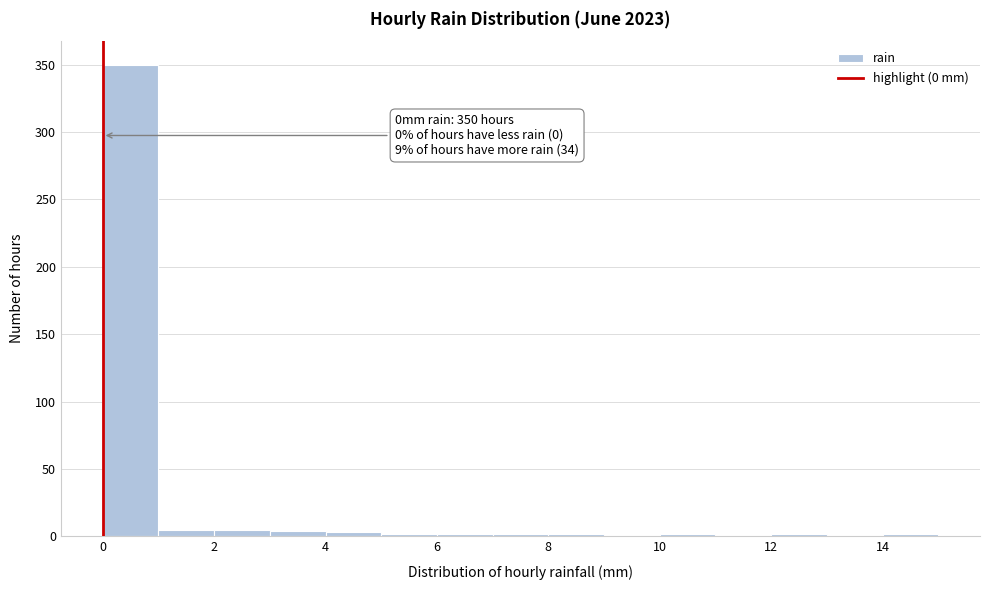

Which range on the x-axis has the tallest bar?

0 to 1